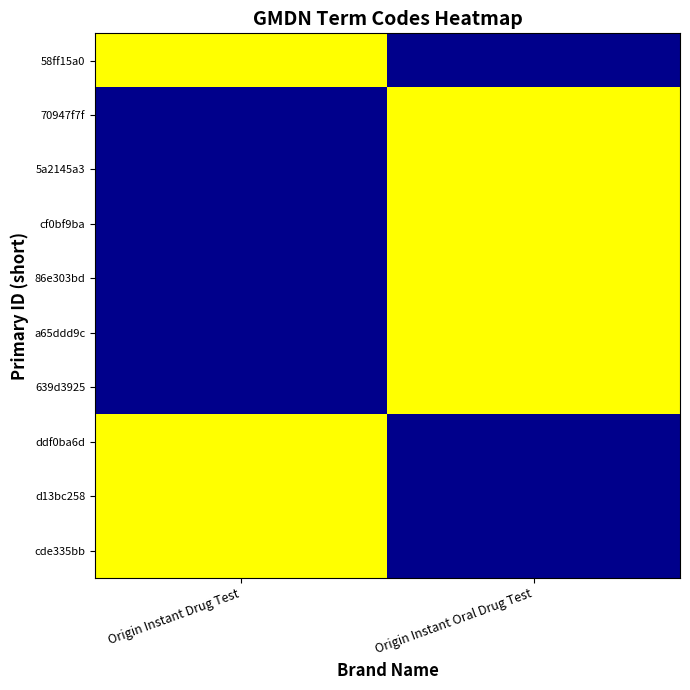

What is the sum of all Origin Instant Oral Drug Test values?

328958